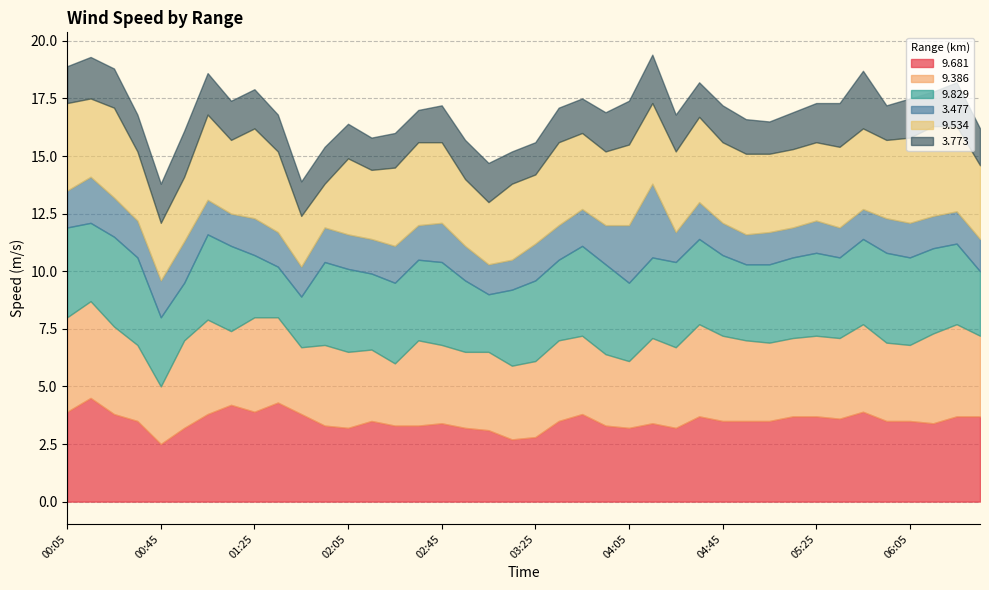

Where do   9.829 and   9.386 first cross each other?

00:15 and 00:25